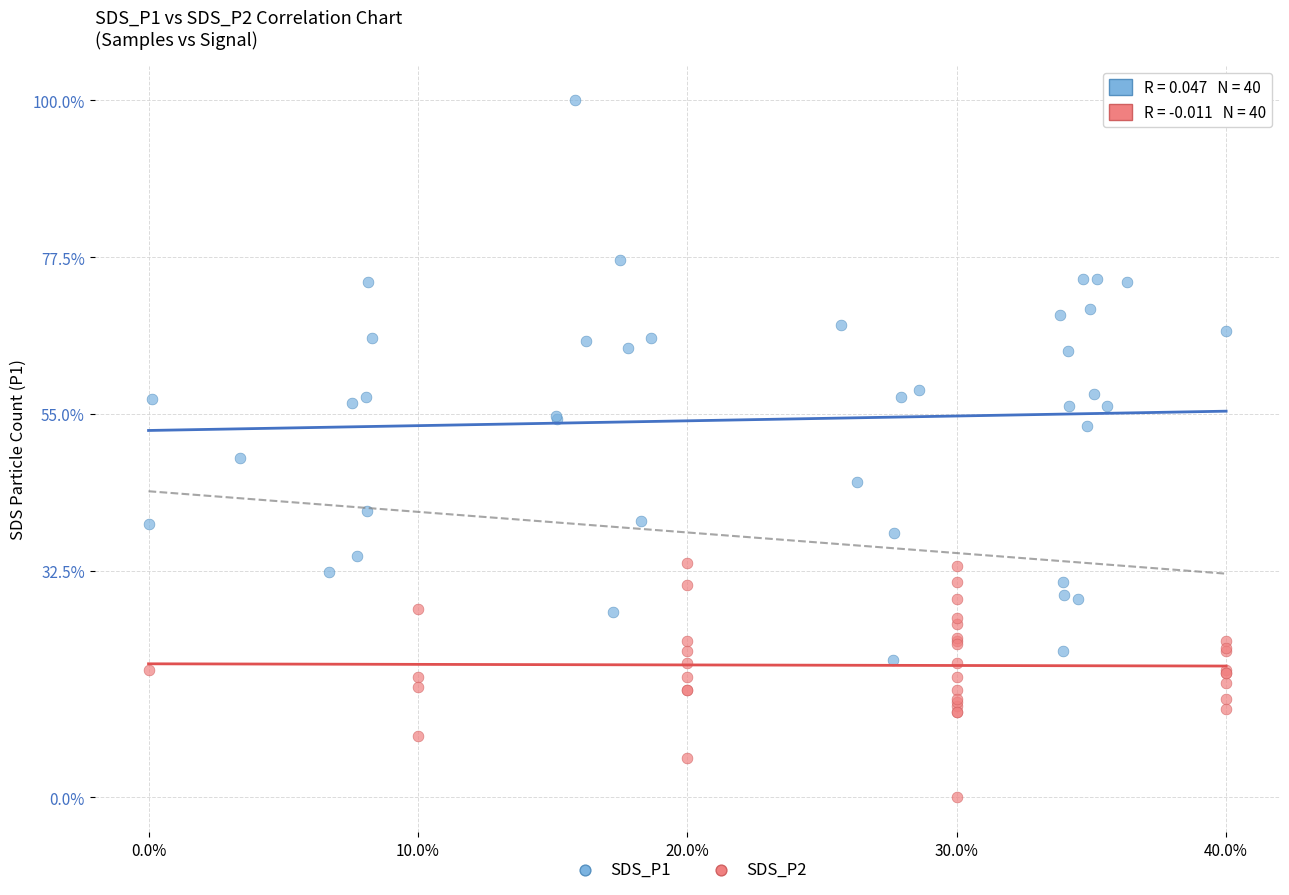

Which series reaches the minimum Y coordinate?

SDS_P2